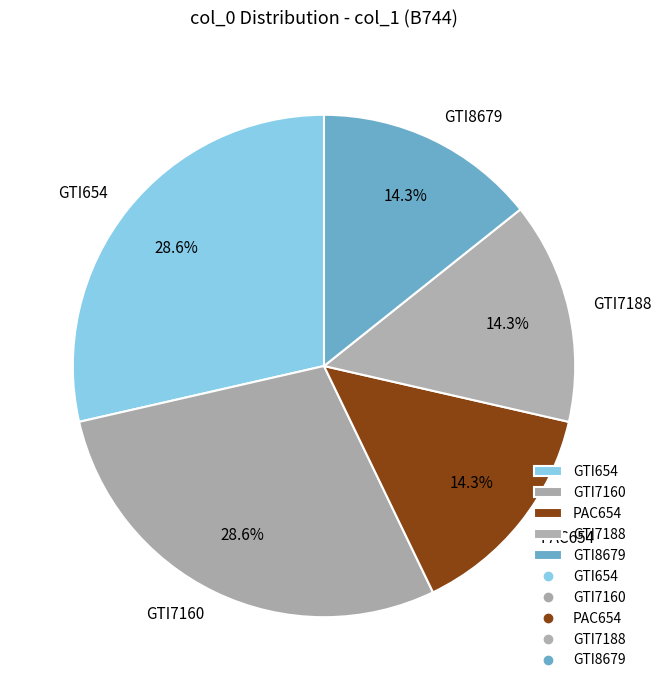

Count the number of slices in the pie.

5